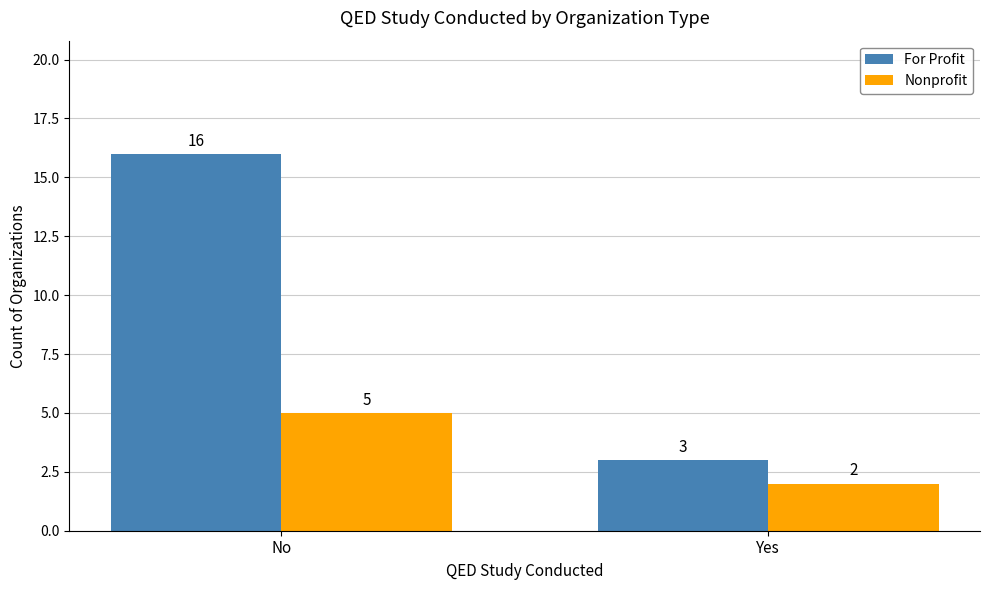

How many bars are there in each group?

2